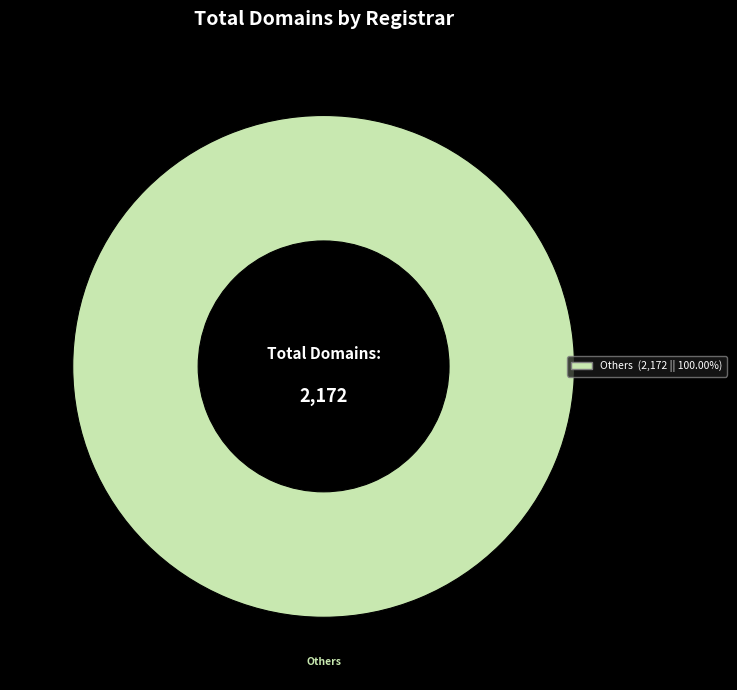

Does any single category account for the majority?

Yes